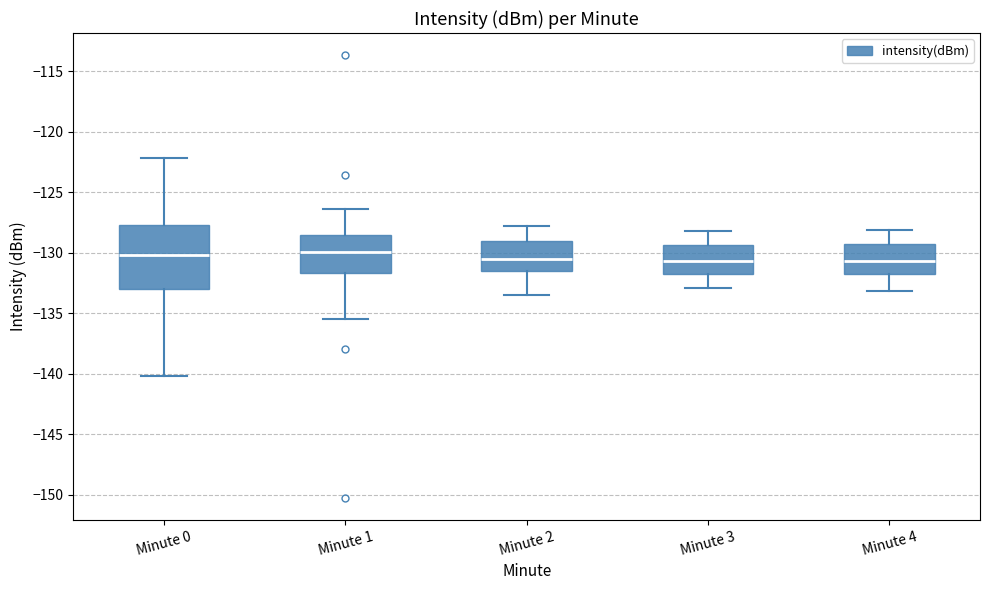

Where is the lower edge of the box for Minute 4 on the y-axis? The values are not printed on the chart, so give them approximately, as read against the axis.

-132.0